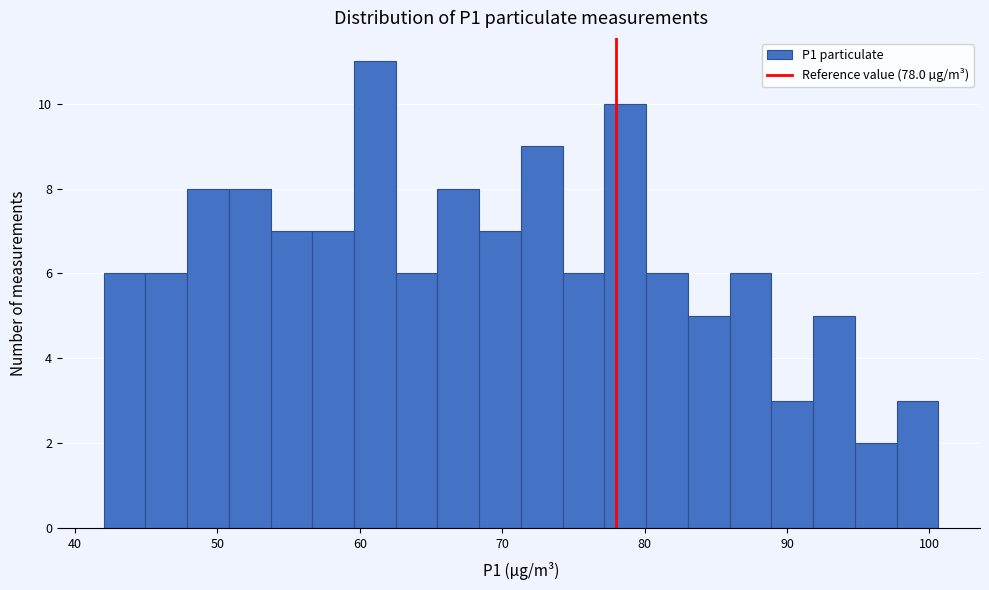

Read against the x-axis, roughly where is the centre of the tallest bar?

61